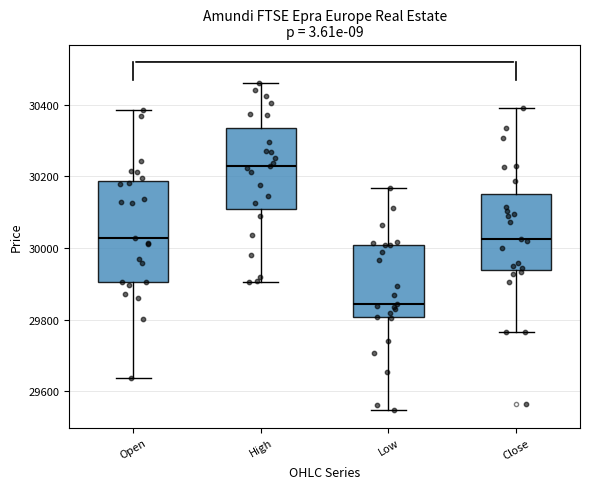

Which box has the highest median line?

High